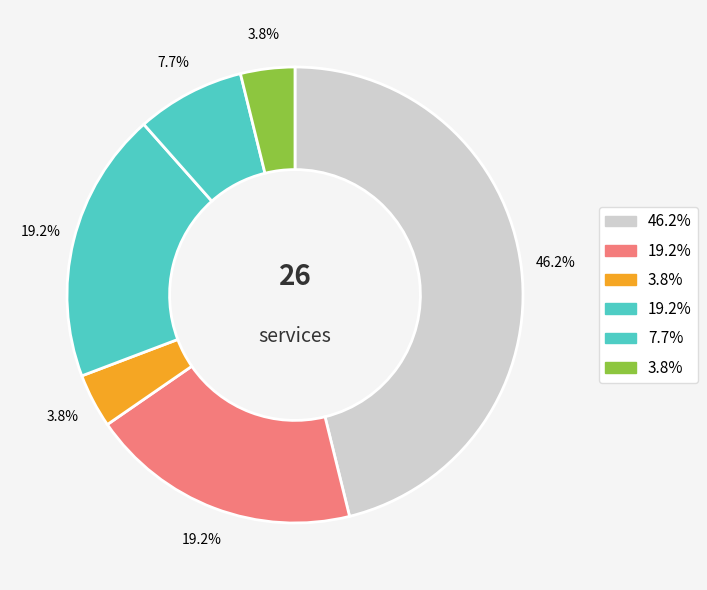

Count the number of slices in the pie.

6